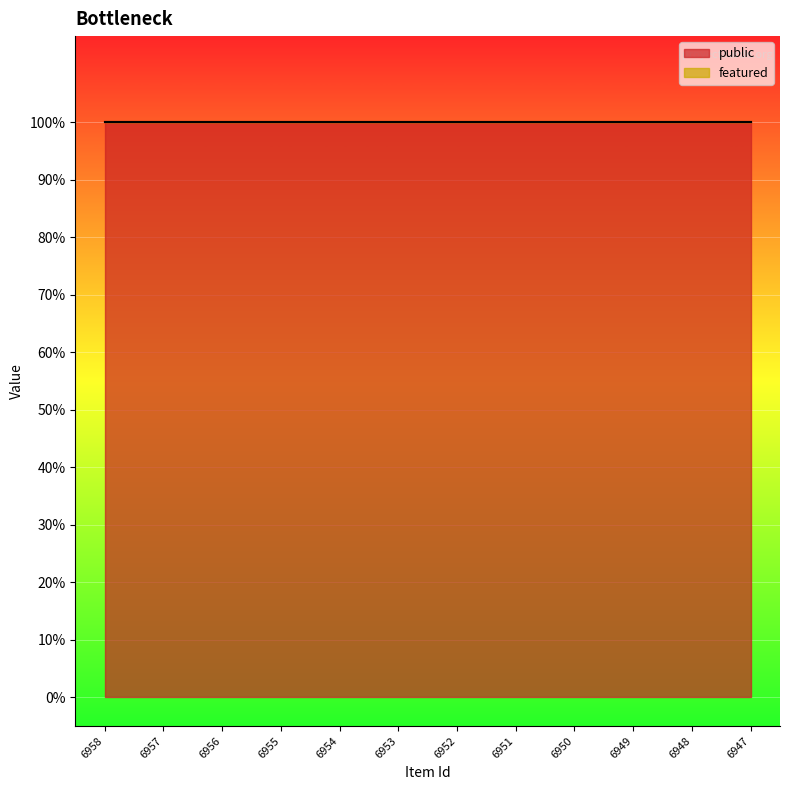

What is the approximate value of public at 6958?

1